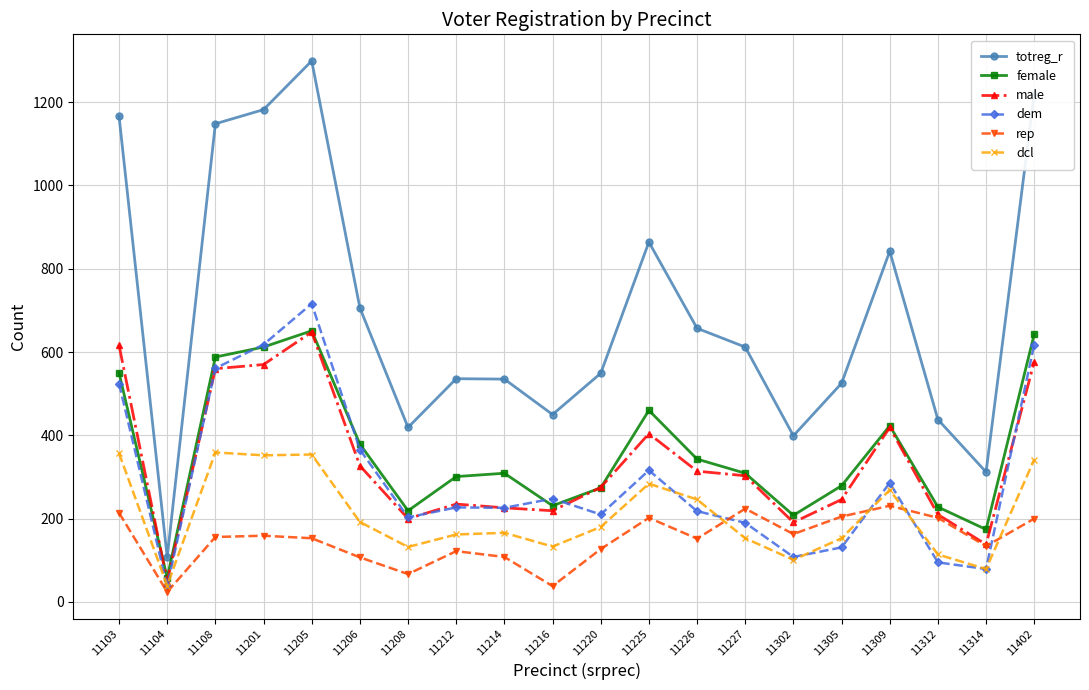

Which label corresponds to the smallest value in the chart?

11104